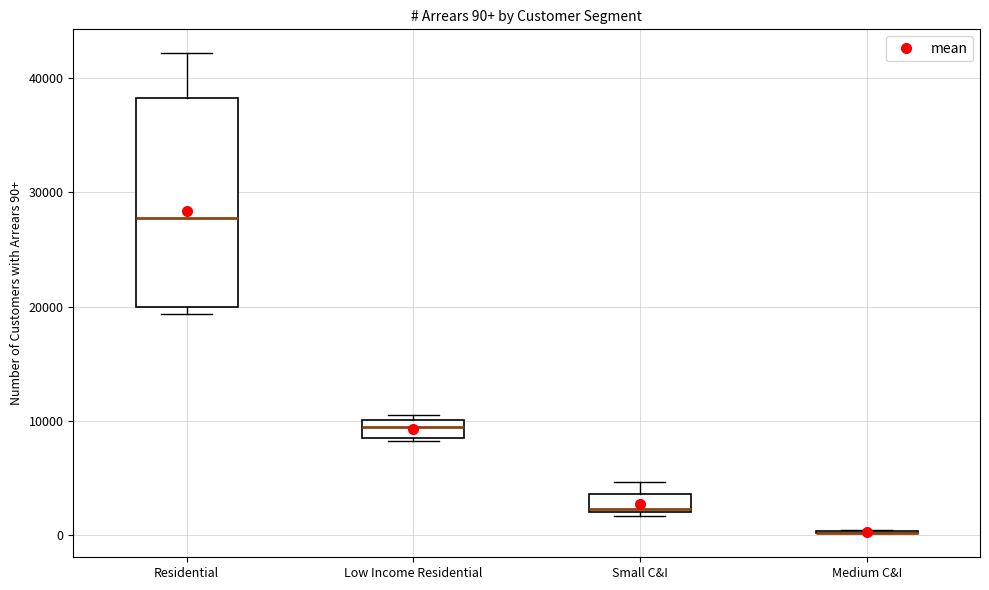

Which box is the tallest, from its lower edge to its upper edge?

Residential